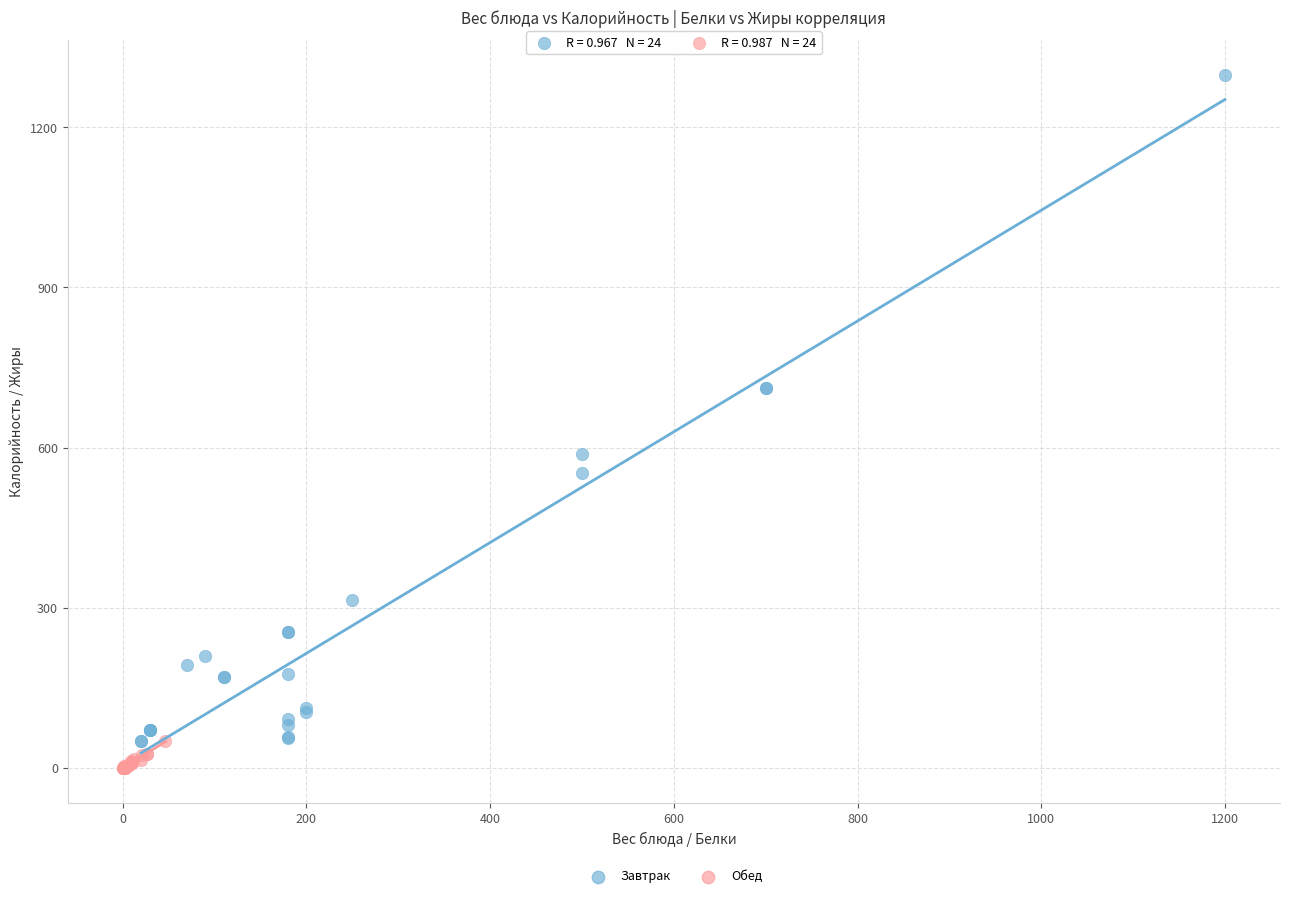

Which series has the widest spread of Y values?

Завтрак